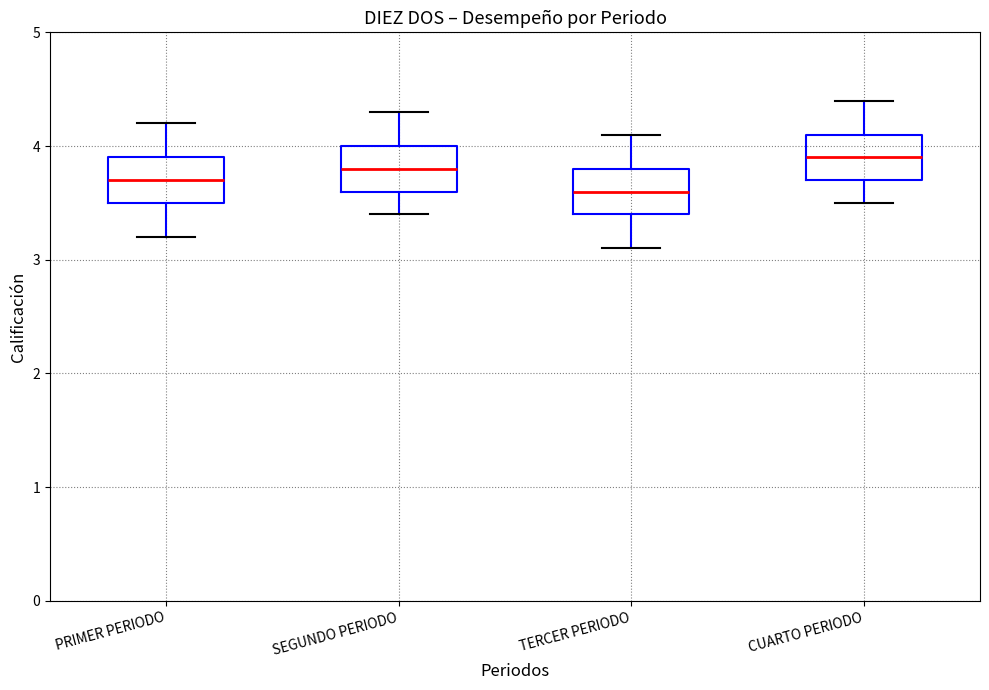

Which box has the lowest median line?

TERCER PERIODO